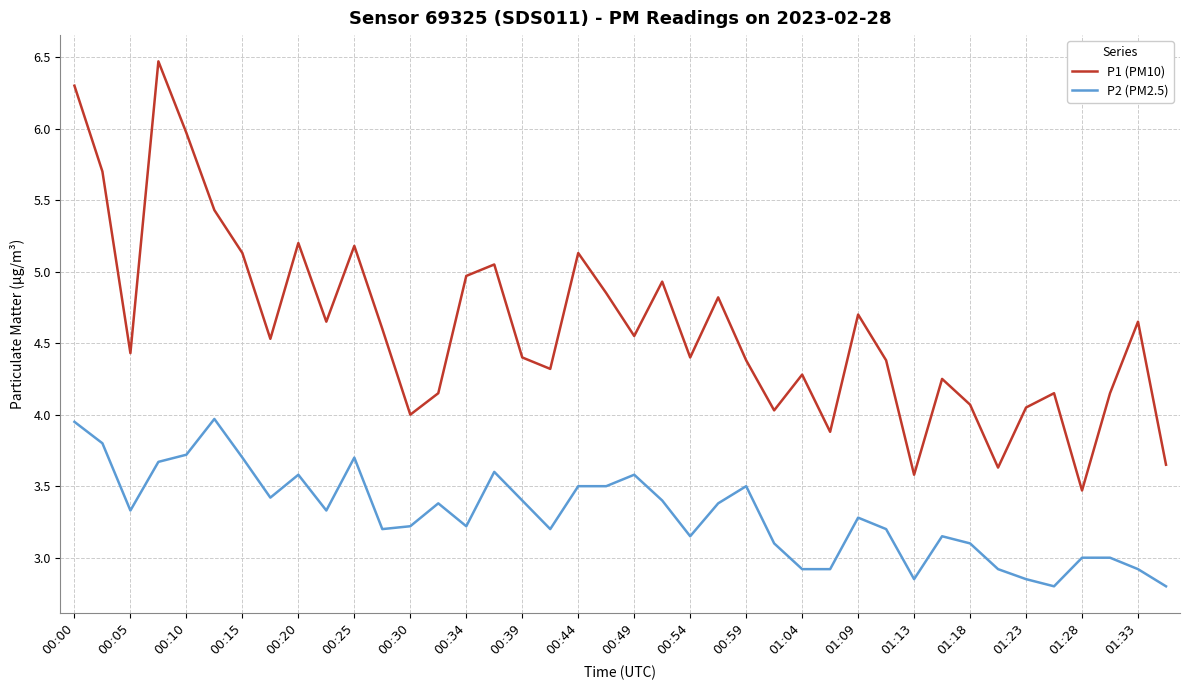

Which series has the largest total across all categories?

P1 (PM10)